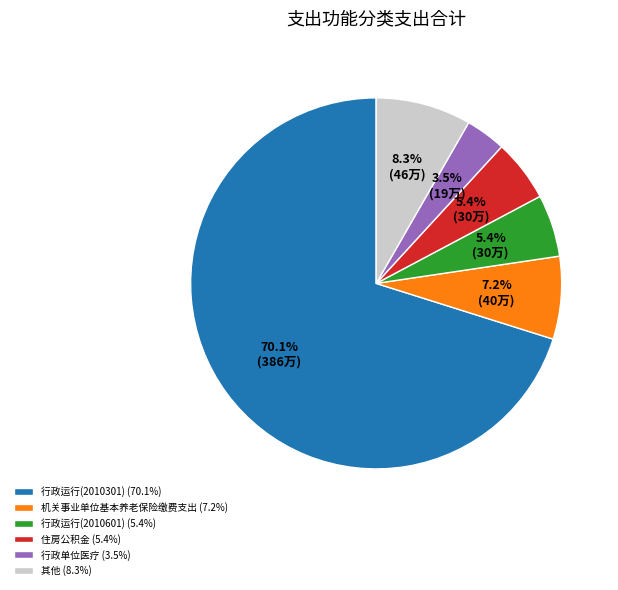

What is the largest slice in the pie chart?

行政运行(2010301) (70.1%)